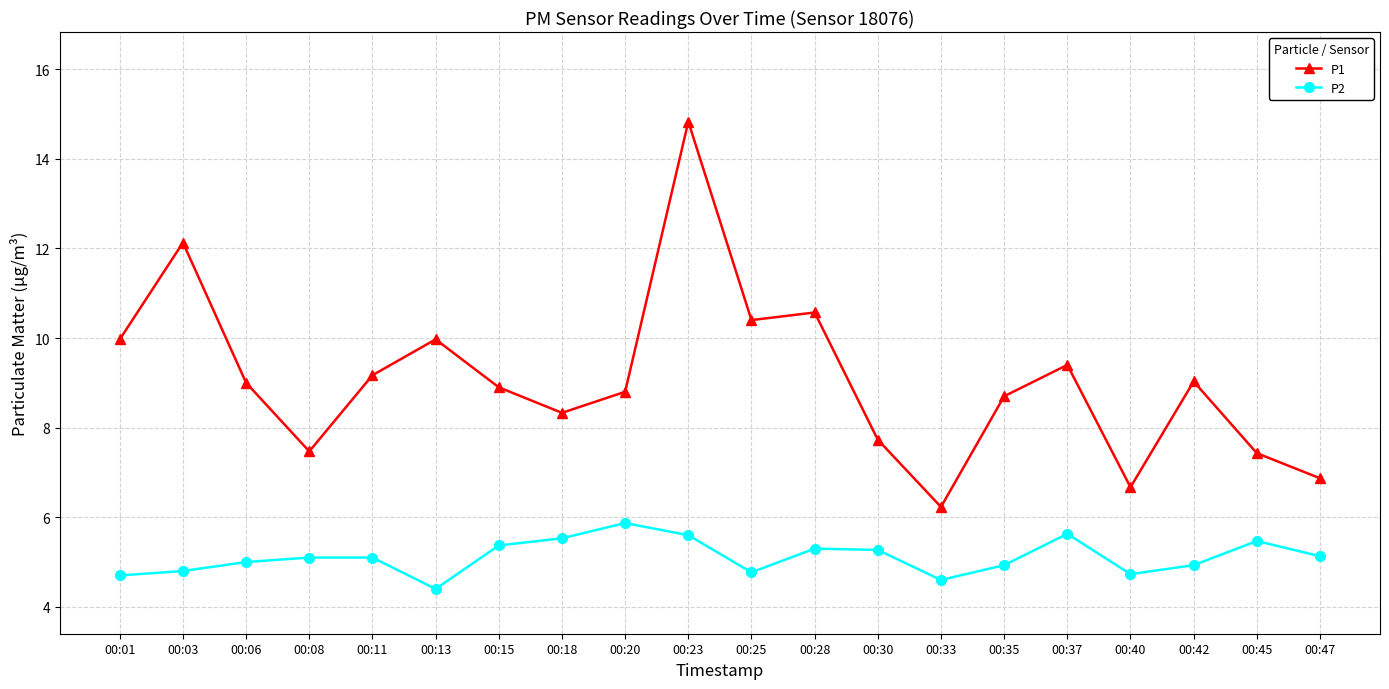

Is it true that P2 equals 8.9 at 00:08?

False